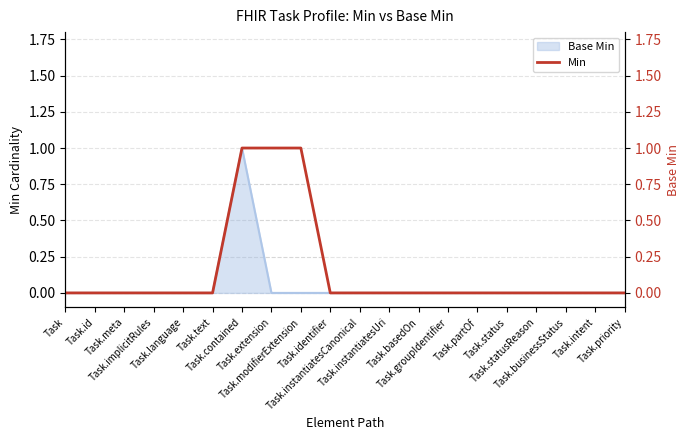

At which label is the value closest to 0?

Task